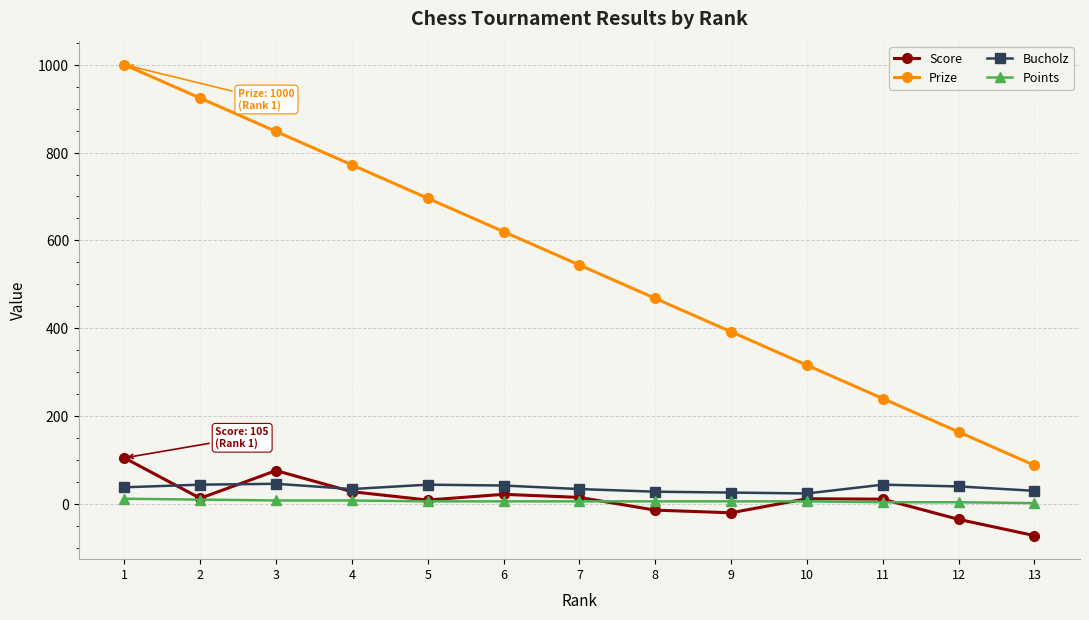

What is the maximum value for Prize?

1000